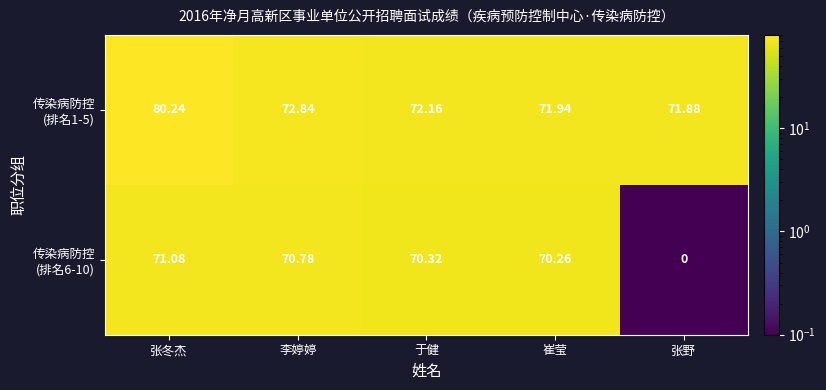

At which category is the sum across all series the highest?

张冬杰